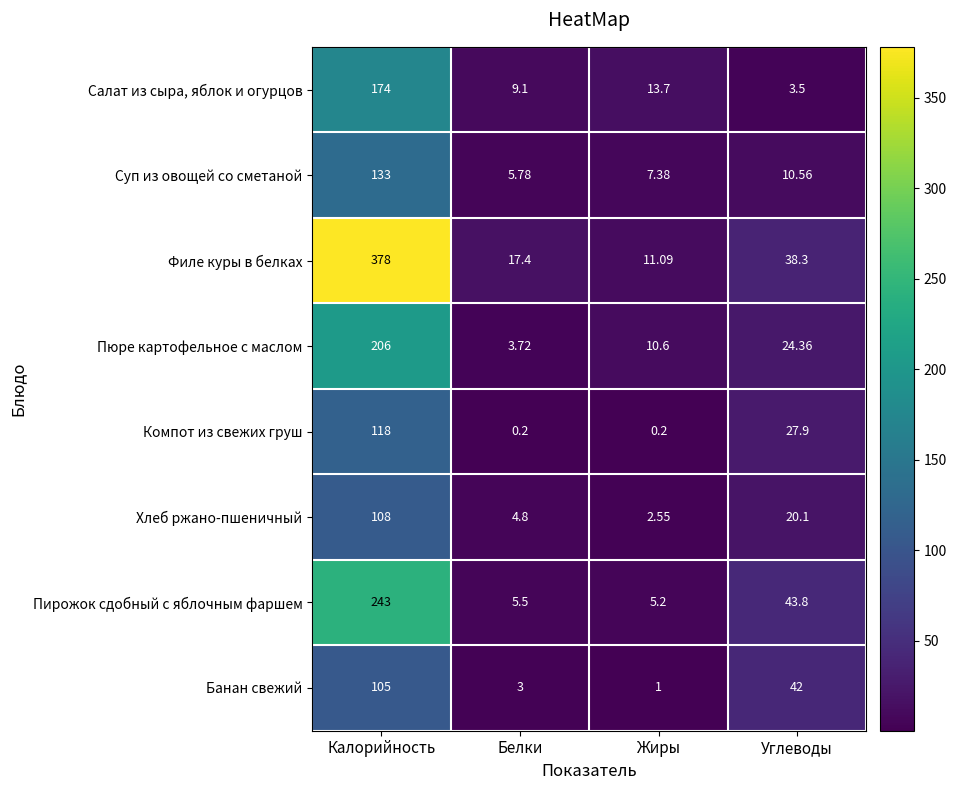

Which series has the largest range (max minus min)?

Филе куры в белках